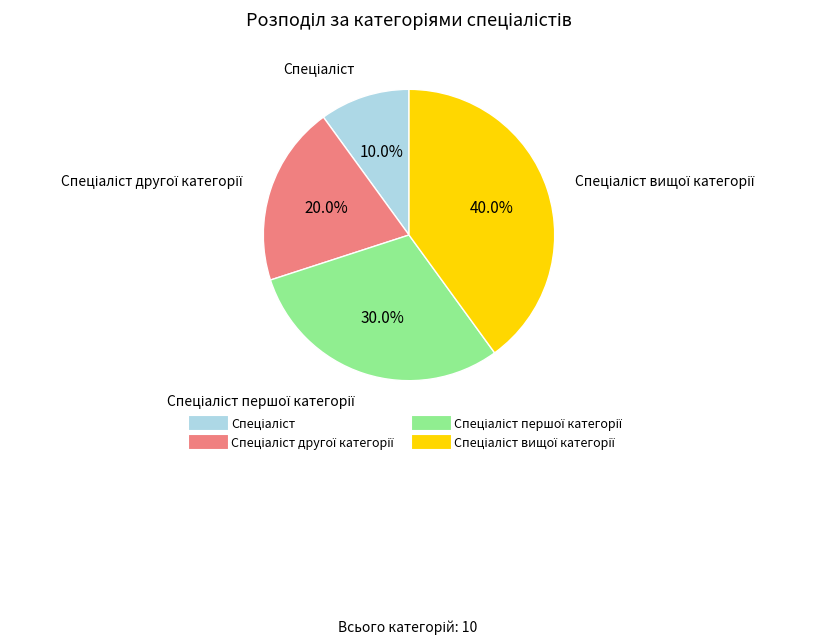

Is there any slice that represents more than half of the pie?

No